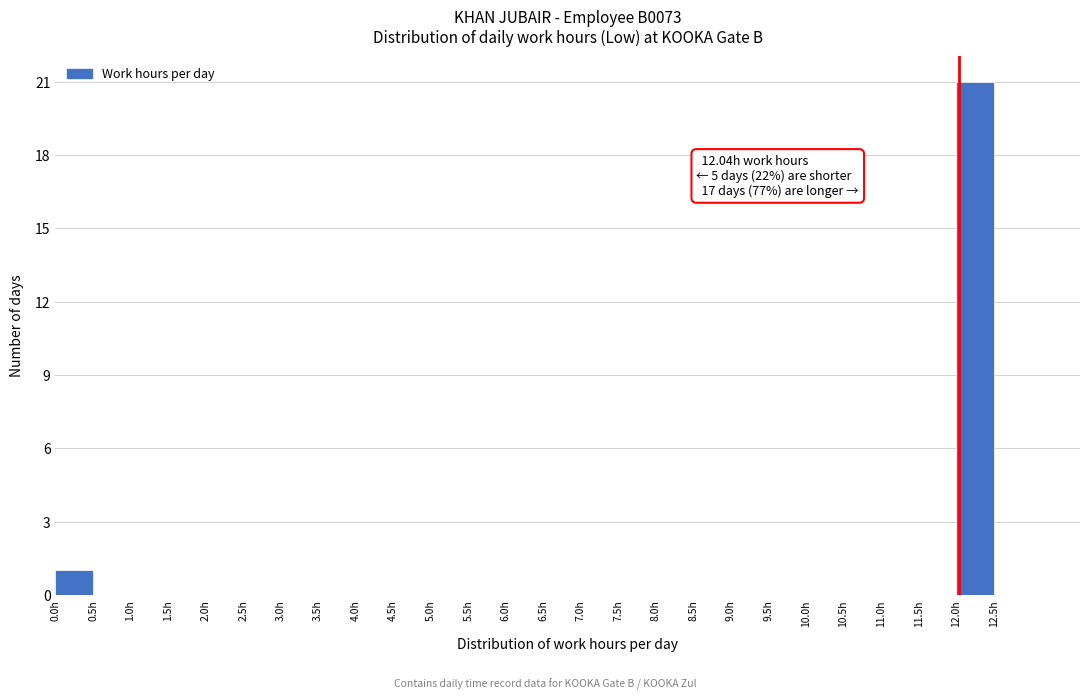

Over which range of the x-axis is the bar tallest?

12.0 to 12.5